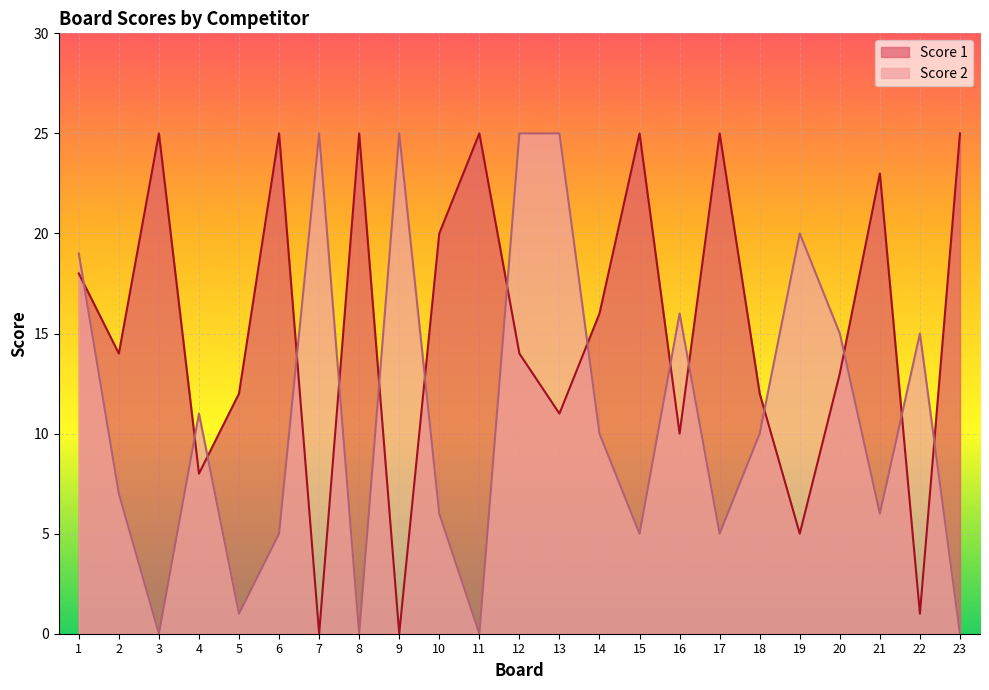

How many data points in Score 2 are less than 10?

11